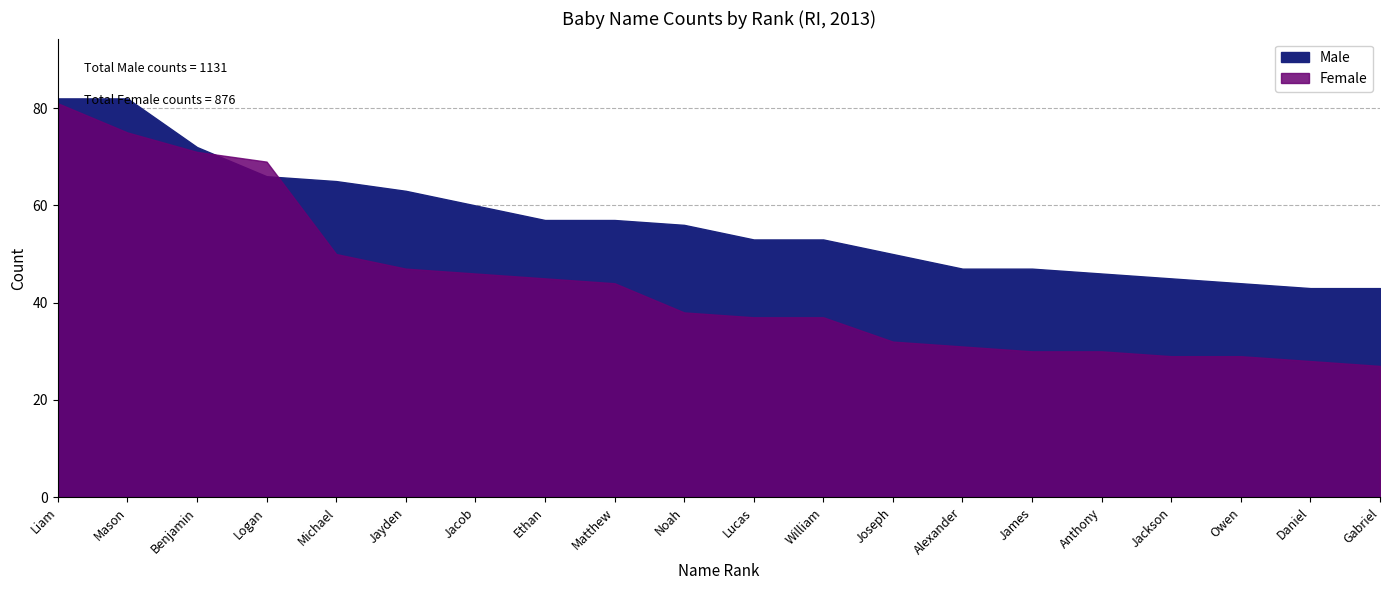

What is the value of the Male point at the 2nd from the left?

82